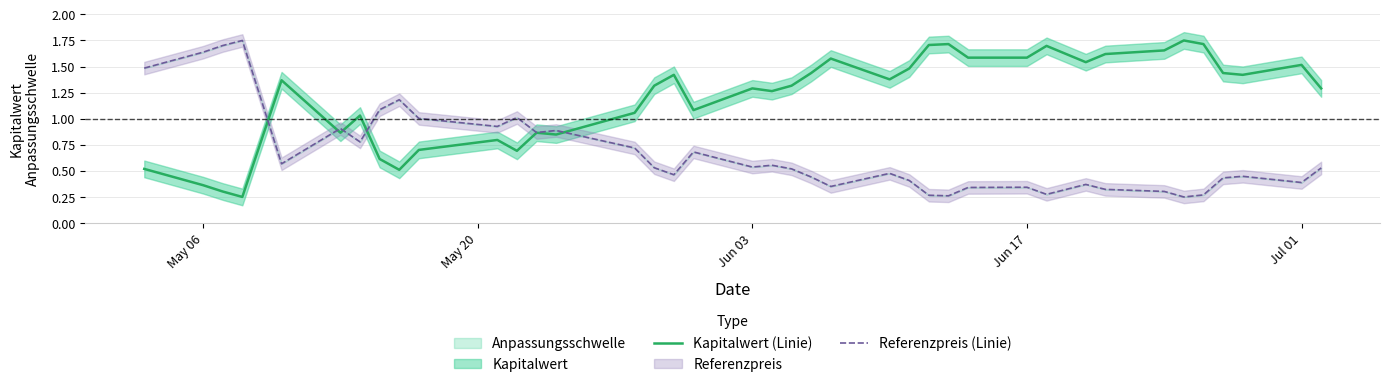

What is the difference between the maximum and second lowest values in the Kapitalwert (Linie) series?

1.4